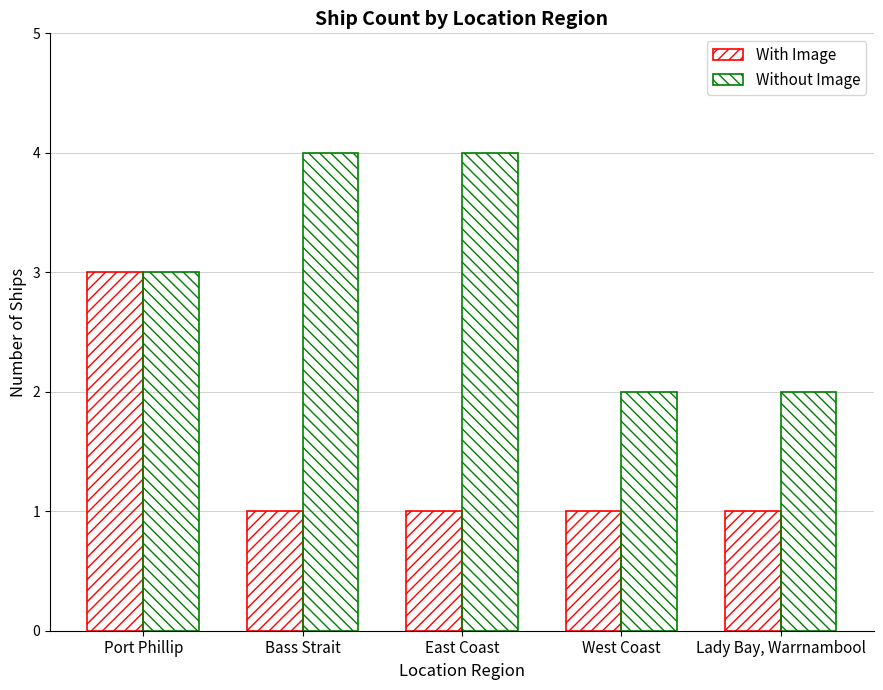

How many series are shown in this chart?

2